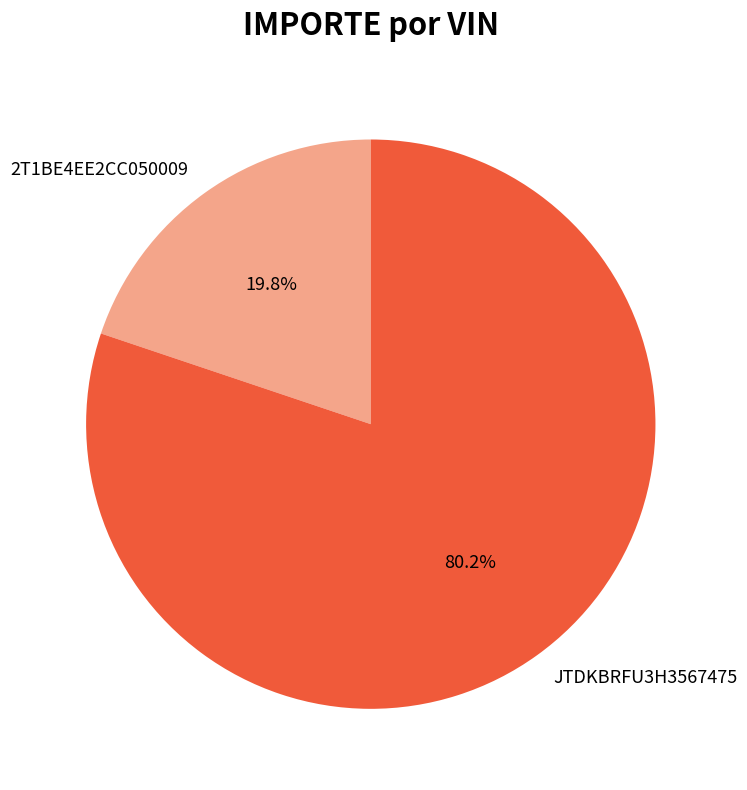

Count the number of slices in the pie.

2